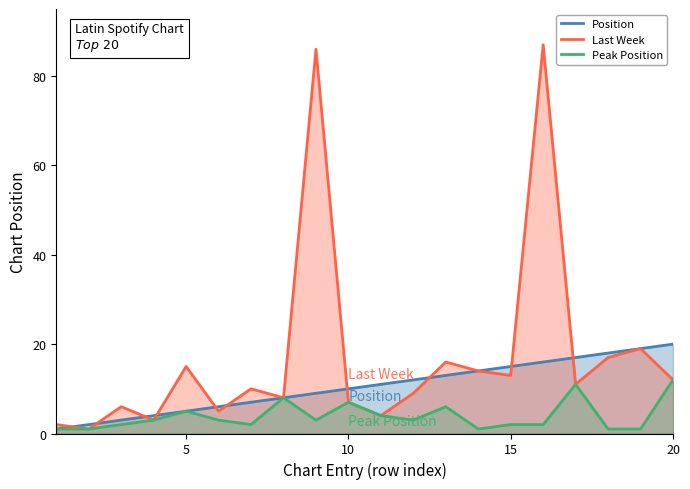

True or false: Peak Position and Position cross at least once.

False